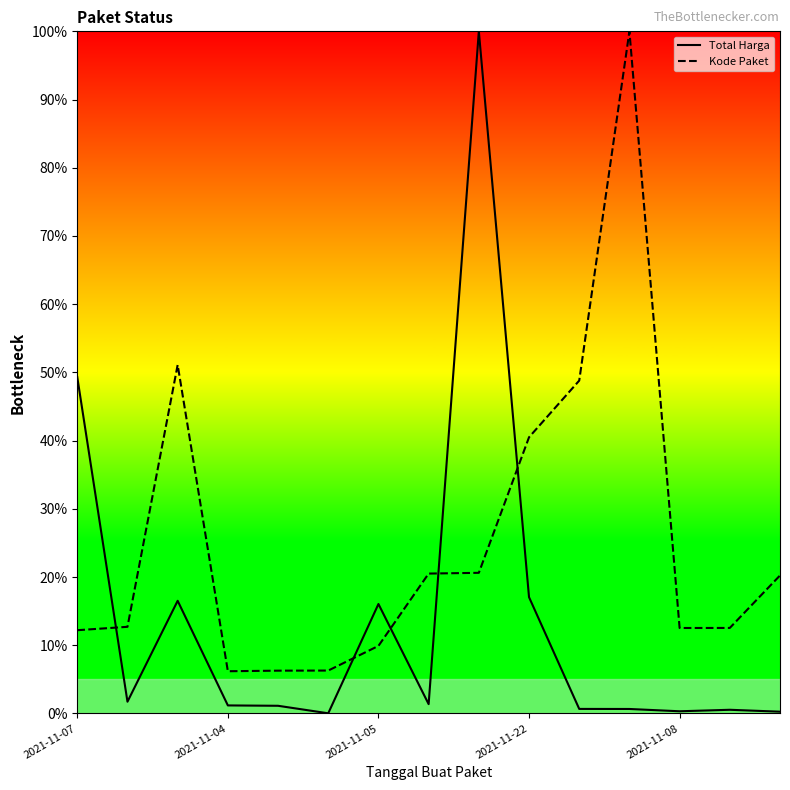

At which category does the chart reach its peak across all series?

8